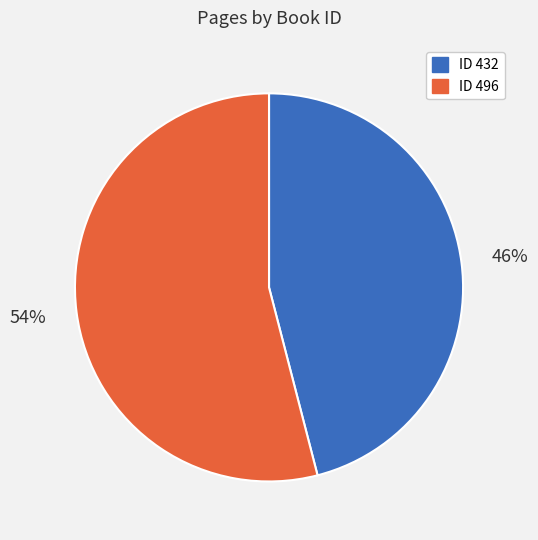

Does any single category account for the majority?

Yes